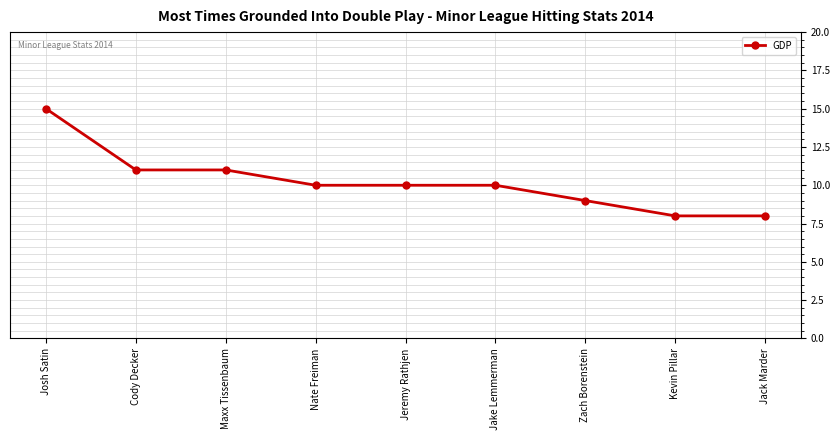

What position from the left is Jack Marder?

9